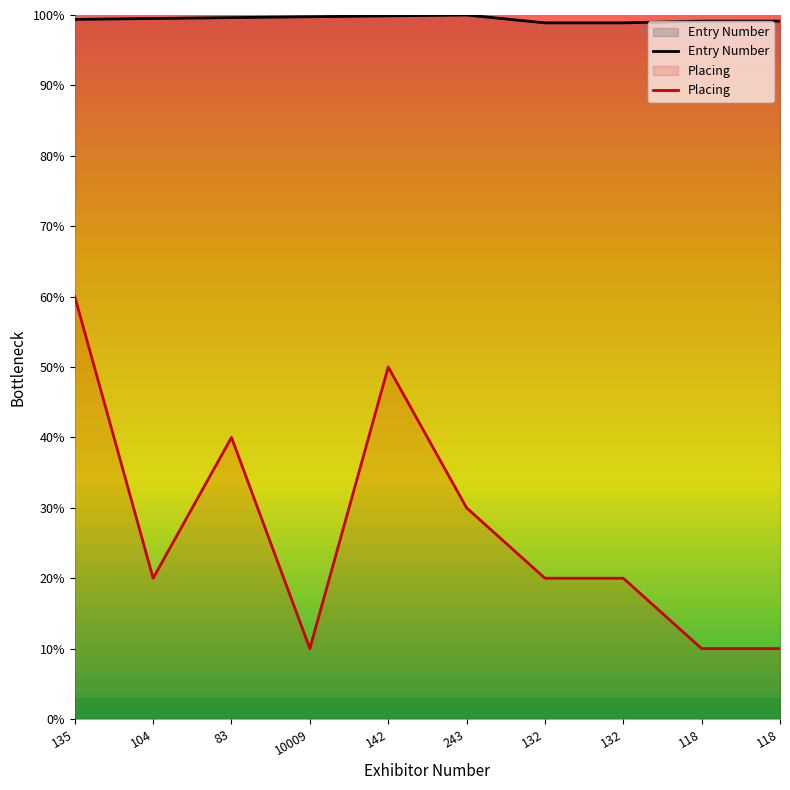

Which series has the widest spread of values?

Placing